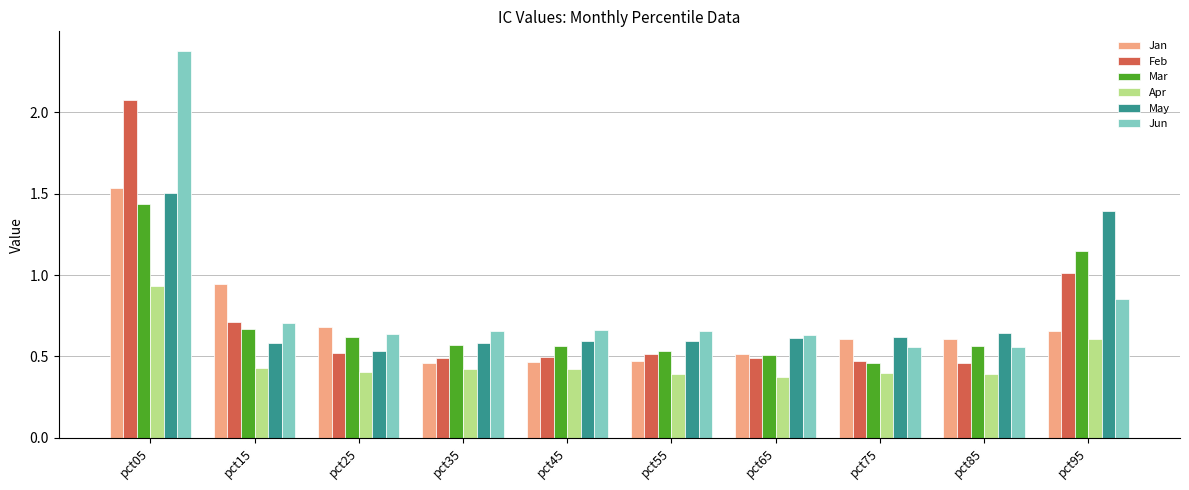

What is the sum of the Mar values at pct55 and pct25?

1.2